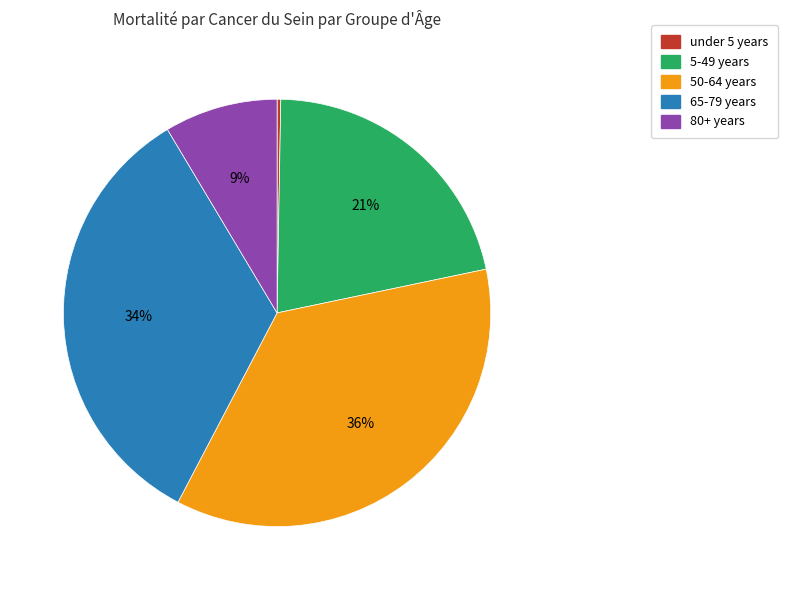

The 65-79 years slice represents 27% of the pie. True or false?

False